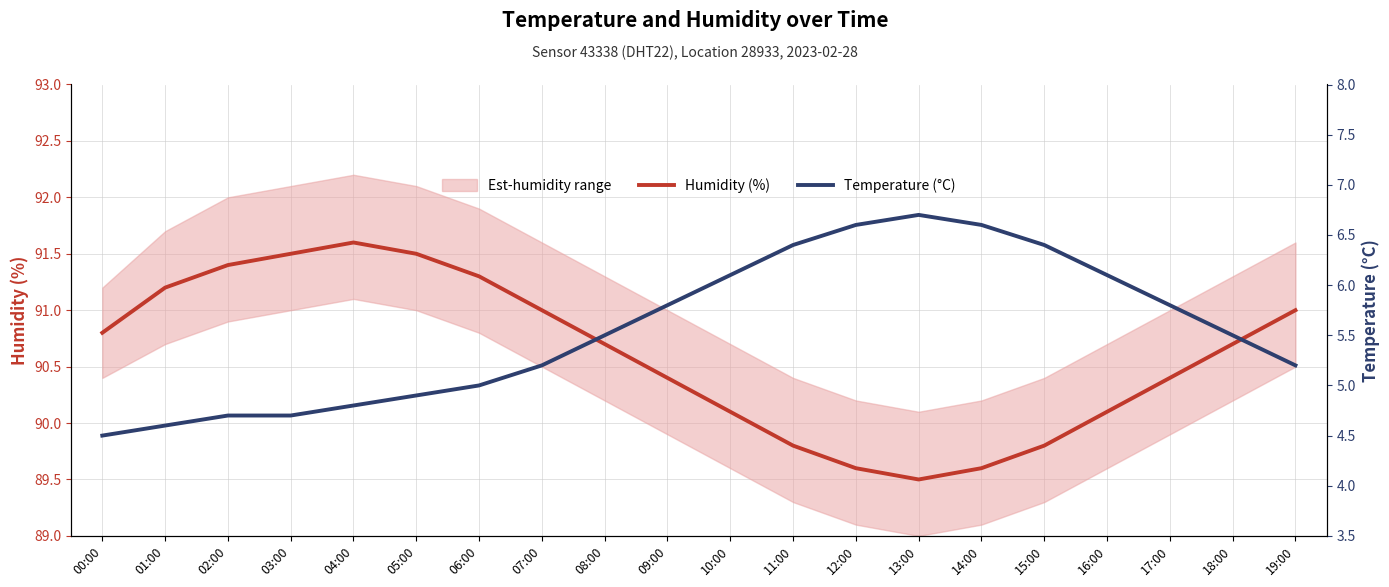

True or false: Humidity (%) and Temperature (°C) cross at least once.

False